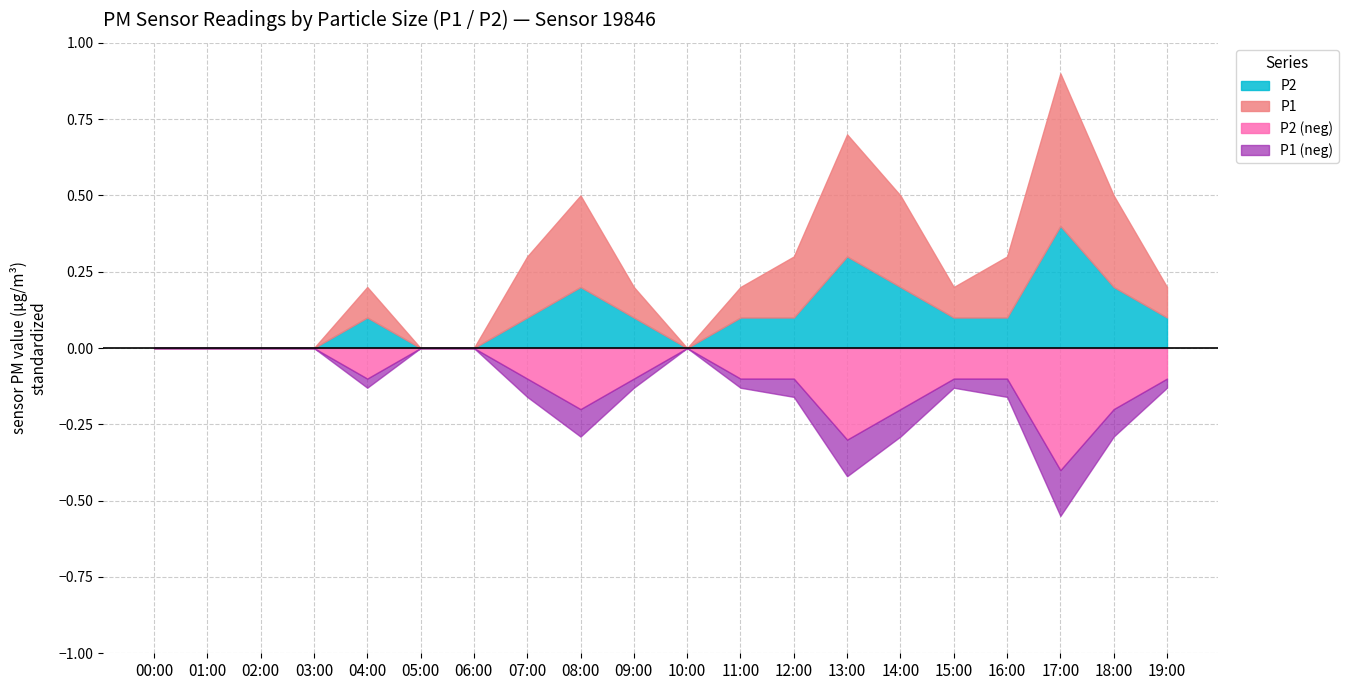

Reading left to right, extract all data points from this chart.

P1: 00:00=0.0	01:00=0.0	02:00=0.0	03:00=0.0	04:00=0.1	05:00=0.0	06:00=0.0	07:00=0.2	08:00=0.3	09:00=0.1	10:00=0.0	11:00=0.1	12:00=0.2	13:00=0.4	14:00=0.3	15:00=0.1	16:00=0.2	17:00=0.5	18:00=0.3	19:00=0.1
P2: 00:00=0.0	01:00=0.0	02:00=0.0	03:00=0.0	04:00=0.1	05:00=0.0	06:00=0.0	07:00=0.1	08:00=0.2	09:00=0.1	10:00=0.0	11:00=0.1	12:00=0.1	13:00=0.3	14:00=0.2	15:00=0.1	16:00=0.1	17:00=0.4	18:00=0.2	19:00=0.1